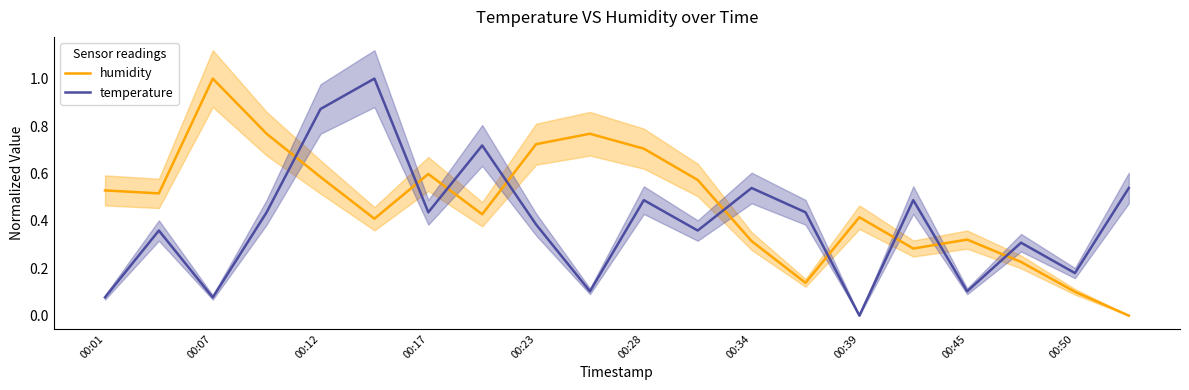

At which label does humidity reach its peak?

00:07